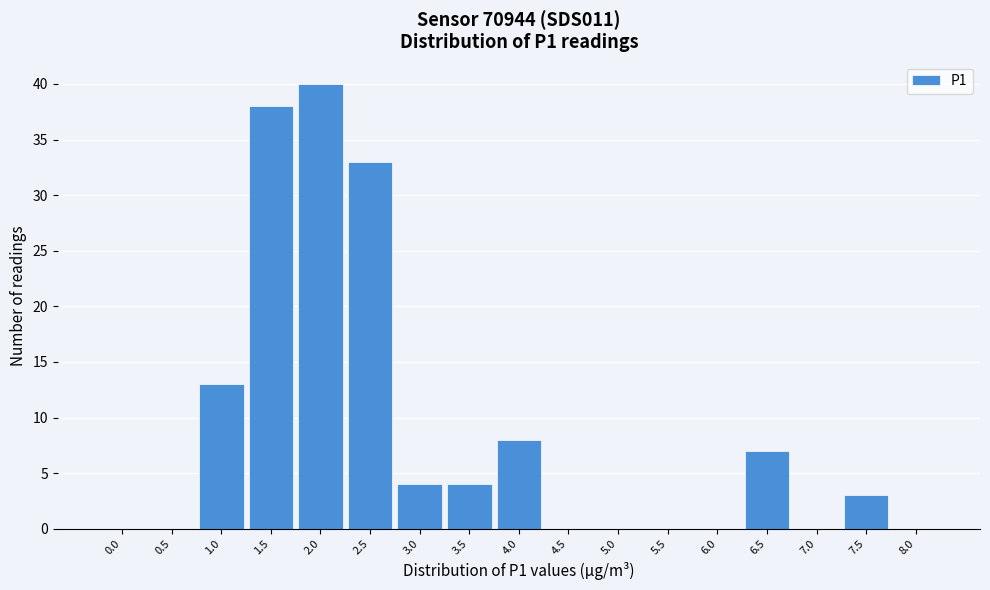

Reading left to right, what are all the values shown in this chart?

0.0=0	0.5=0	1.0=13	1.5=38	2.0=40	2.5=33	3.0=4	3.5=4	4.0=8	4.5=0	5.0=0	5.5=0	6.0=0	6.5=7	7.0=0	7.5=3	8.0=0